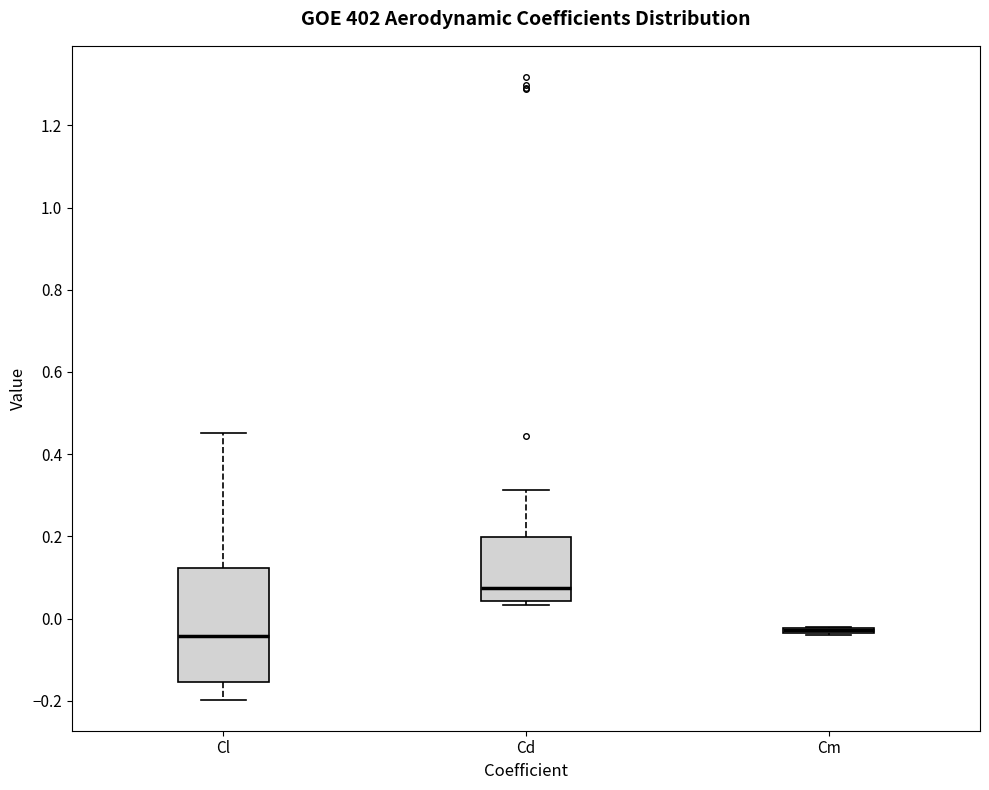

Comparing the boxes themselves (not the whiskers), which one is the tallest?

Cl